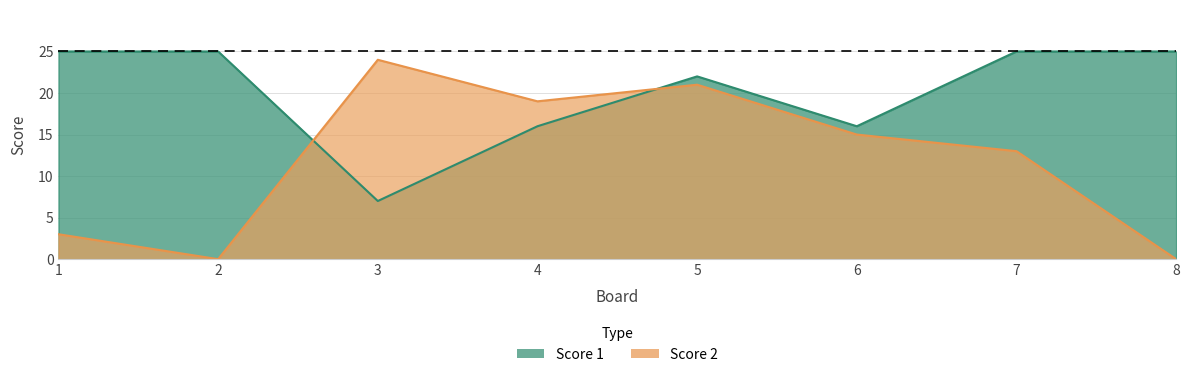

After their last crossing, which series has the higher values: Score 1 or Score 2?

Score 1